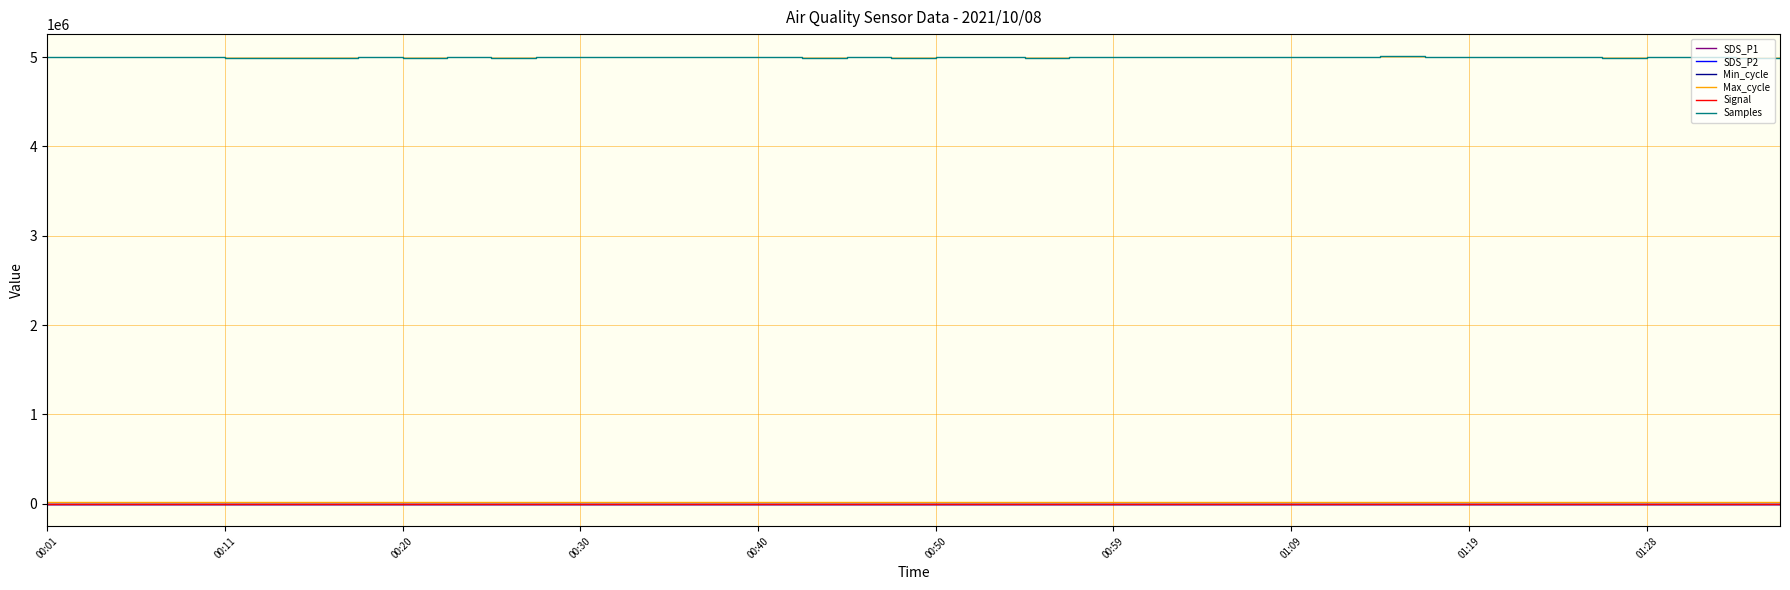

Which series has the largest range (max minus min)?

Samples